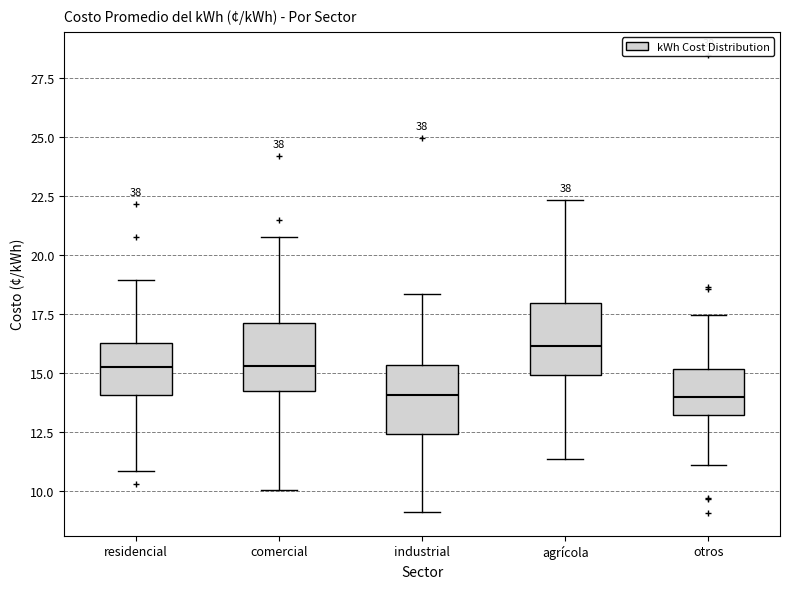

Reading left to right, read every box against the y-axis: the position of its median line, the range the box covers, and the ends of its whiskers. The values are not printed on the chart, so give them approximately, as read against the axis.

residencial: median 15.5, box 14.0 to 16.5, whiskers 11.0 to 19.0
comercial: median 15.5, box 14.5 to 17.0, whiskers 10.0 to 21.0
industrial: median 14.0, box 12.5 to 15.5, whiskers 9.0 to 18.5
agrícola: median 16.0, box 15.0 to 18.0, whiskers 11.5 to 22.5
otros: median 14.0, box 13.0 to 15.0, whiskers 11.0 to 17.5